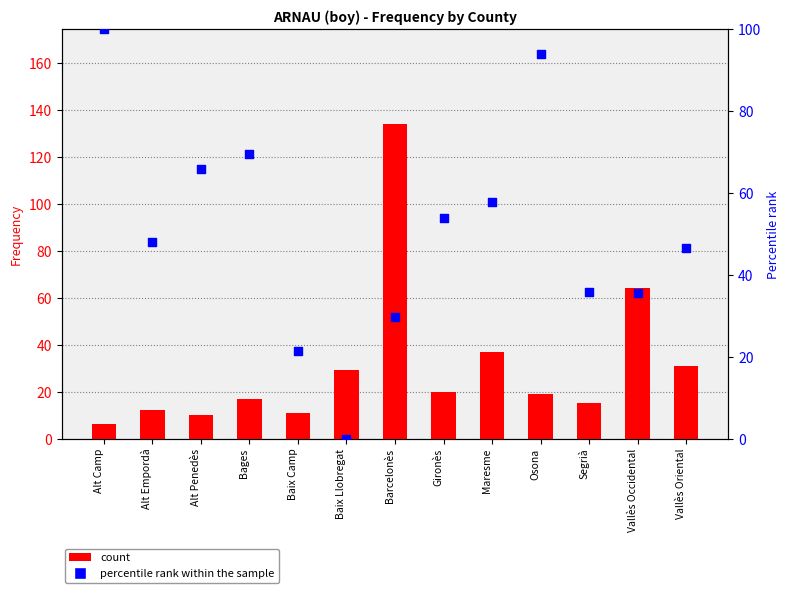

Which series reaches the maximum Y coordinate?

count